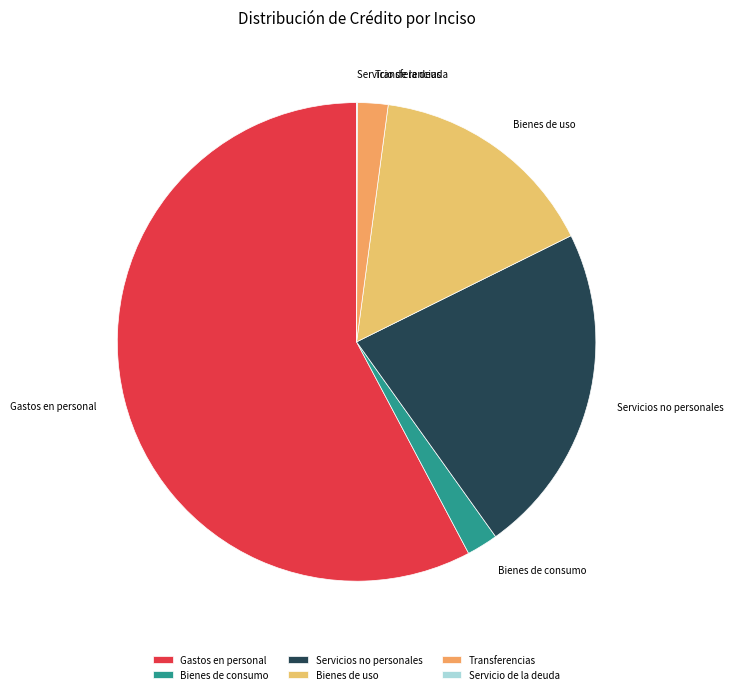

Is it true that Servicios no personales is 33% of the pie?

False